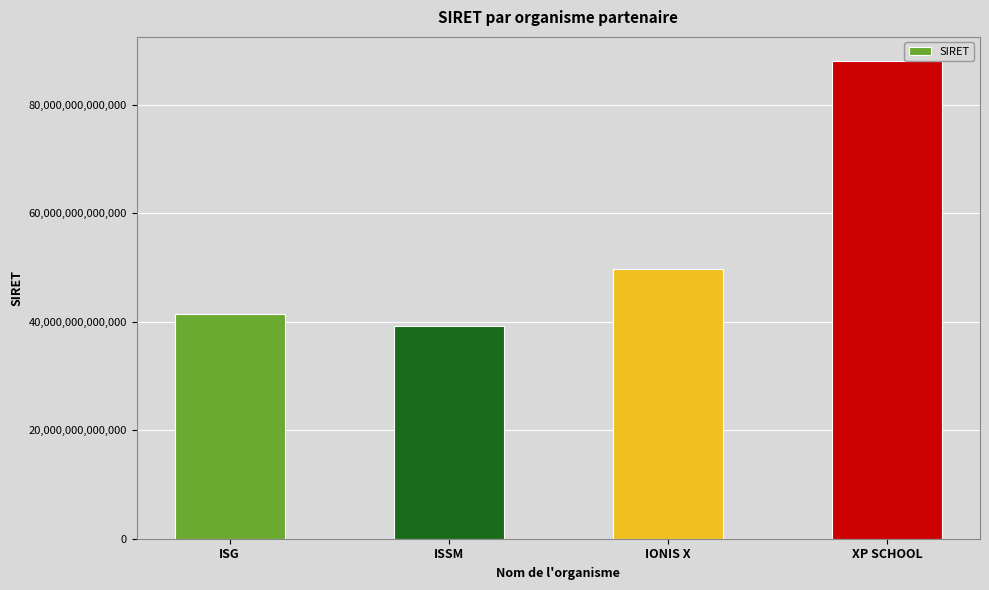

What is the ratio of the value at IONIS X to the value at ISSM?

1.3